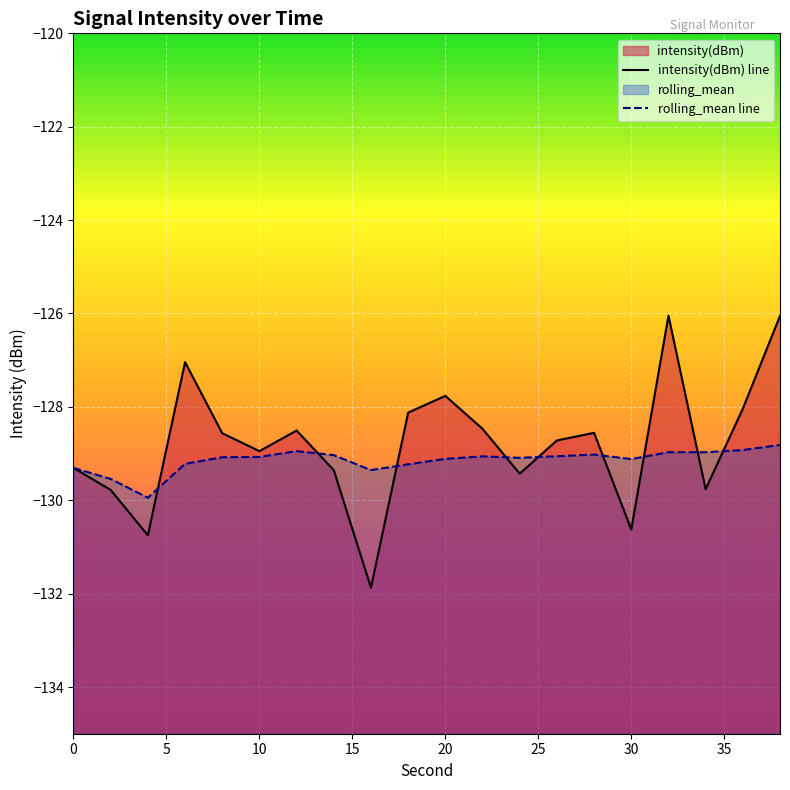

What is the minimum value shown in the chart?

-131.9